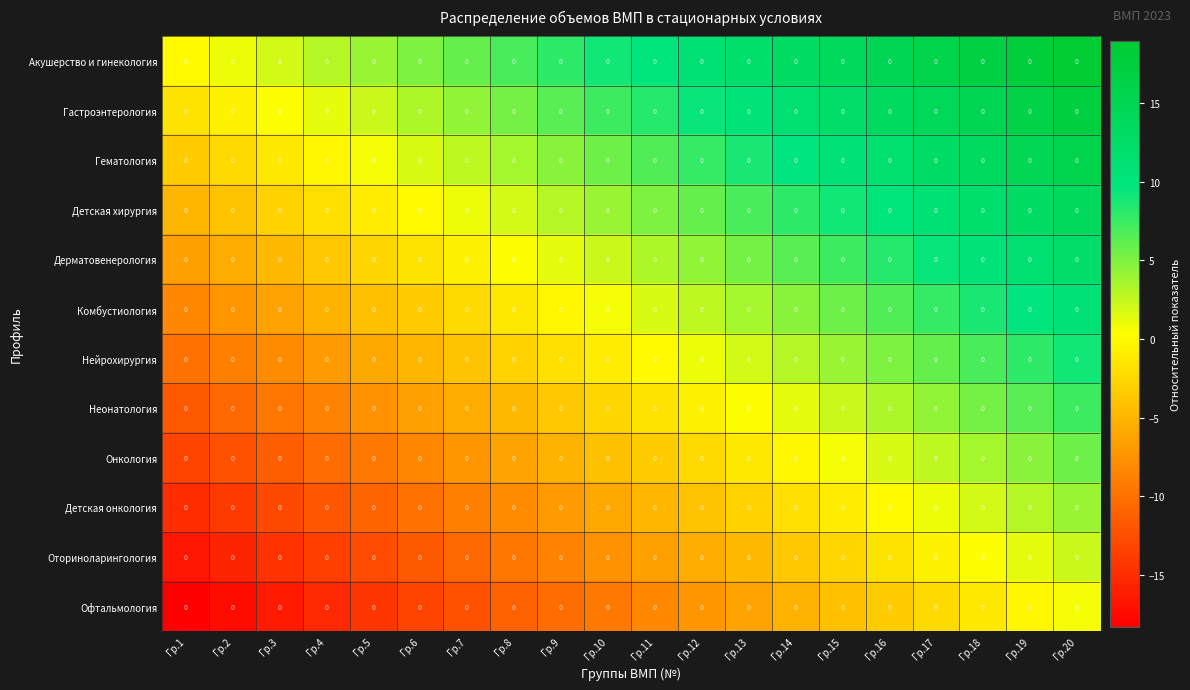

Which label corresponds to the smallest value in the chart?

Гр.1